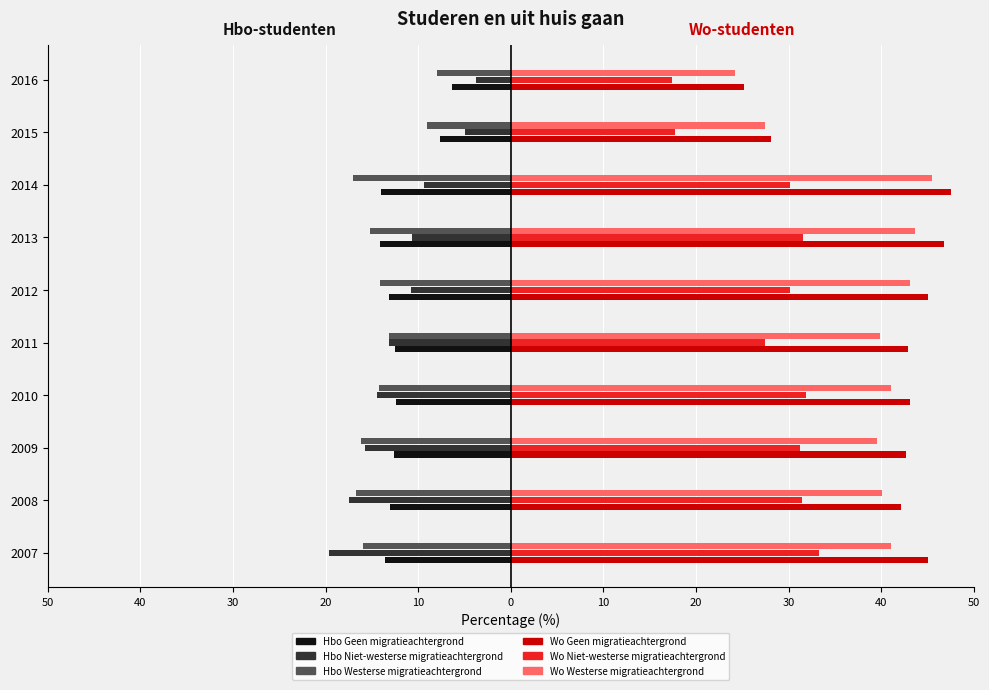

What are all the series names shown in the legend?

Hbo Geen migratieachtergrond, Hbo Niet-westerse migratieachtergrond, Hbo Westerse migratieachtergrond, Wo Geen migratieachtergrond, Wo Niet-westerse migratieachtergrond, Wo Westerse migratieachtergrond